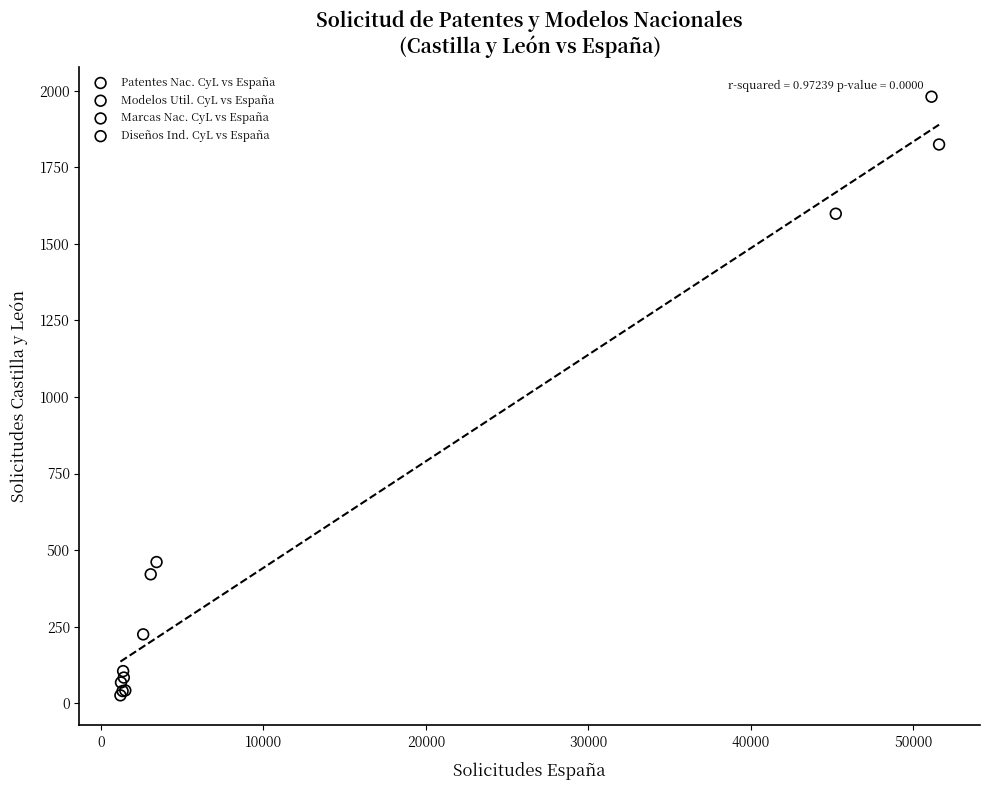

Which series reaches the maximum Y coordinate?

Marcas Nac. CyL vs España